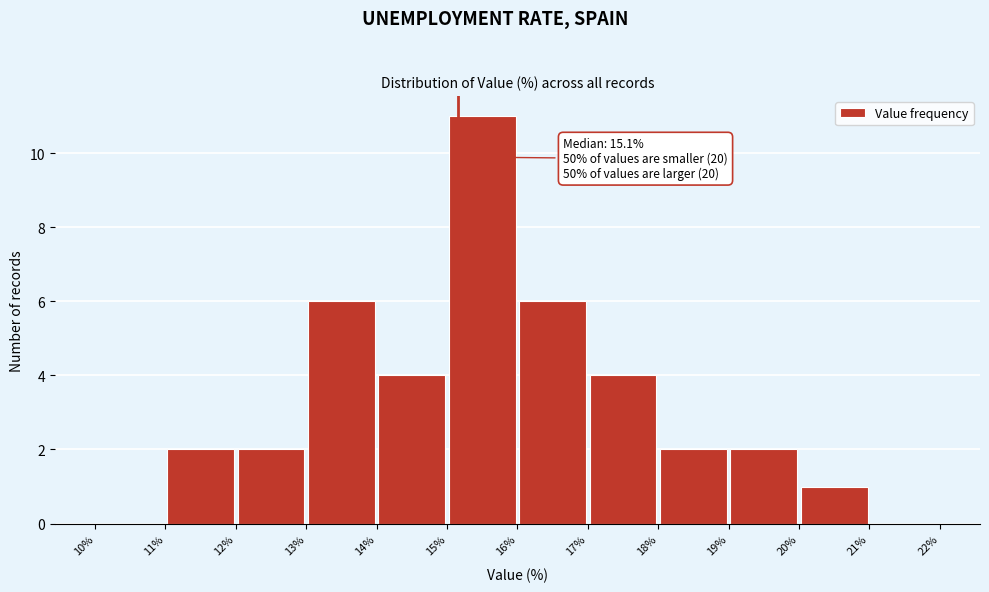

Which range on the x-axis has the tallest bar?

15% to 16%